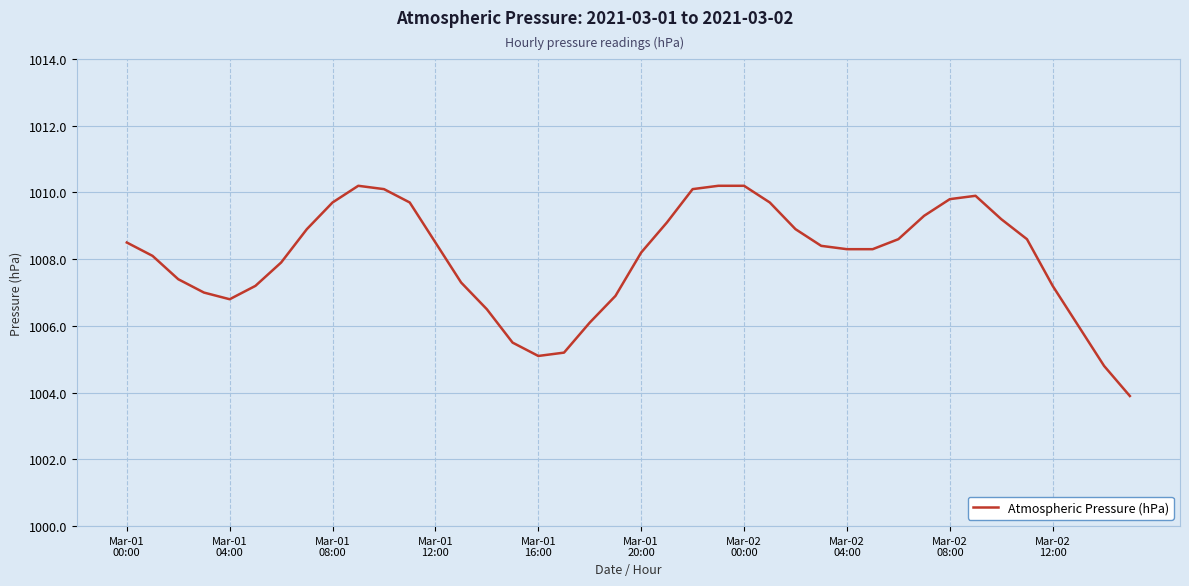

What is the minimum value shown in the chart?

1003.9